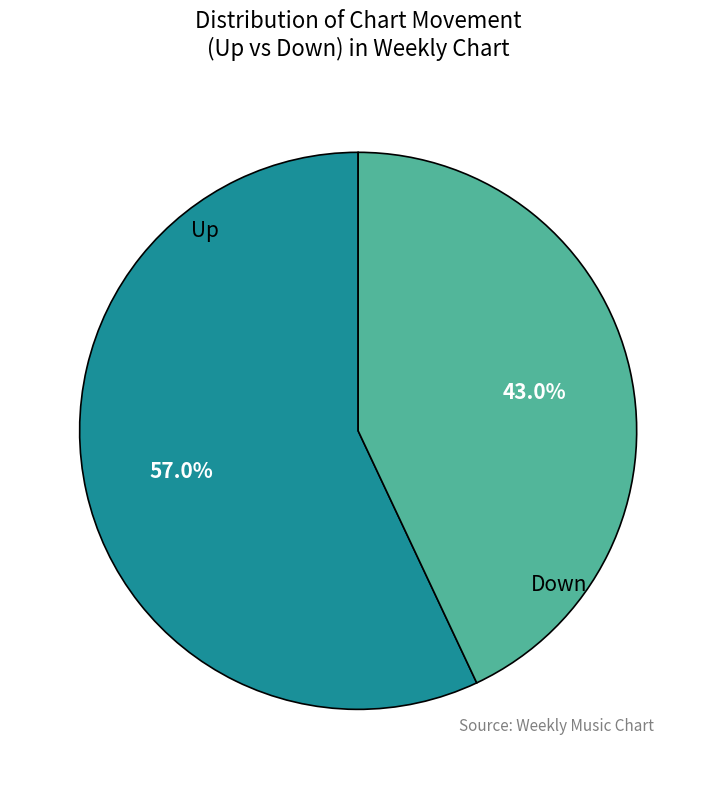

Is there any slice that represents more than half of the pie?

Yes